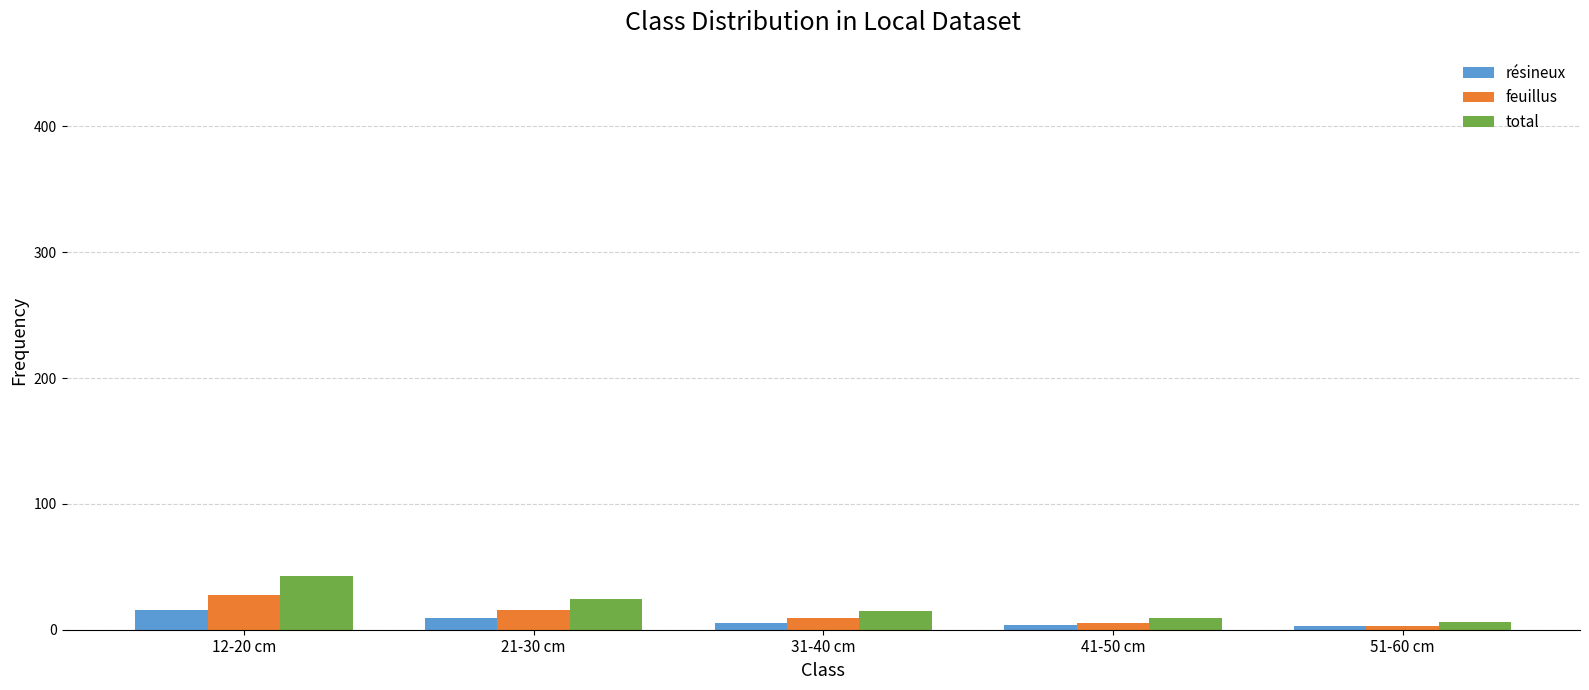

True or false: total has a value of 9.6 at 41-50 cm.

True